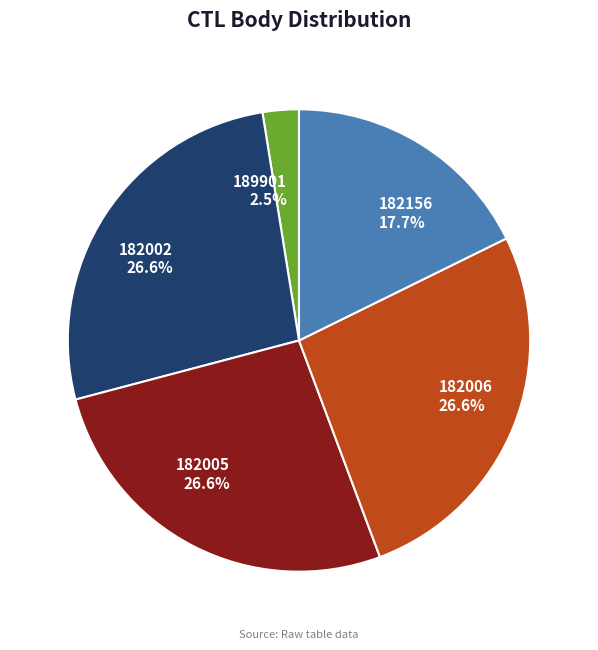

To the nearest percent, what is the average slice percentage?

20%